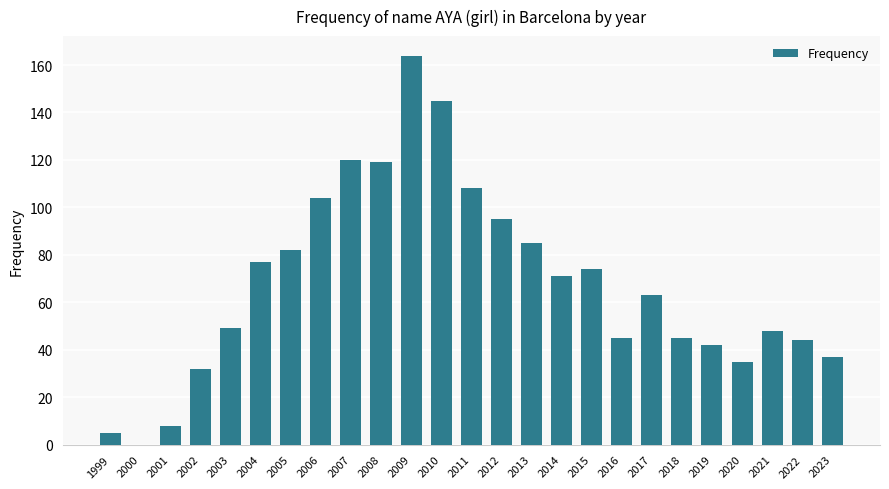

True or false: the data shows 57 at 2010.

False